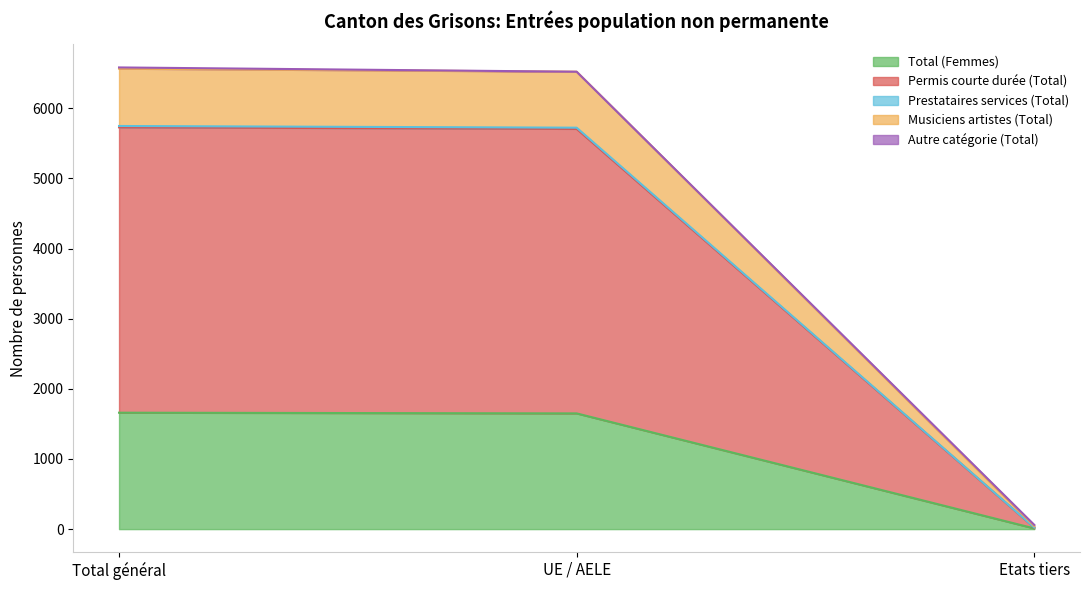

Where does the Musiciens artistes (Total) series first go above 6522?

Total général